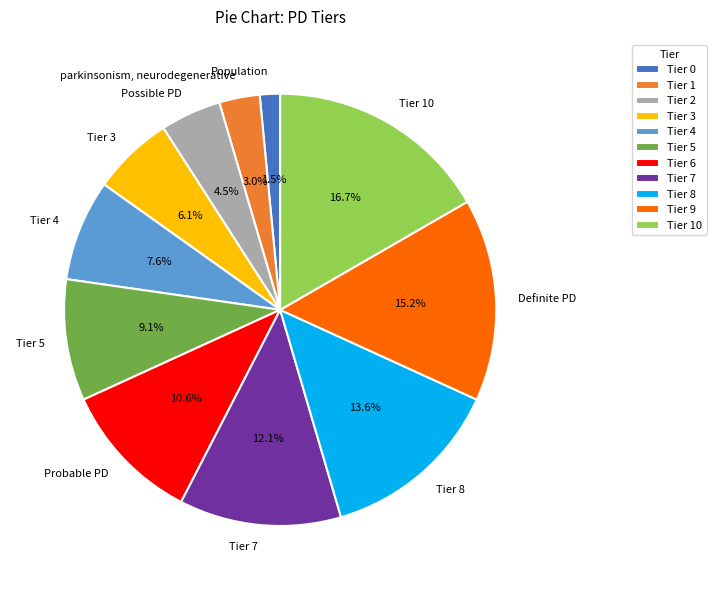

Does Tier 5 represent more than half of the total?

No